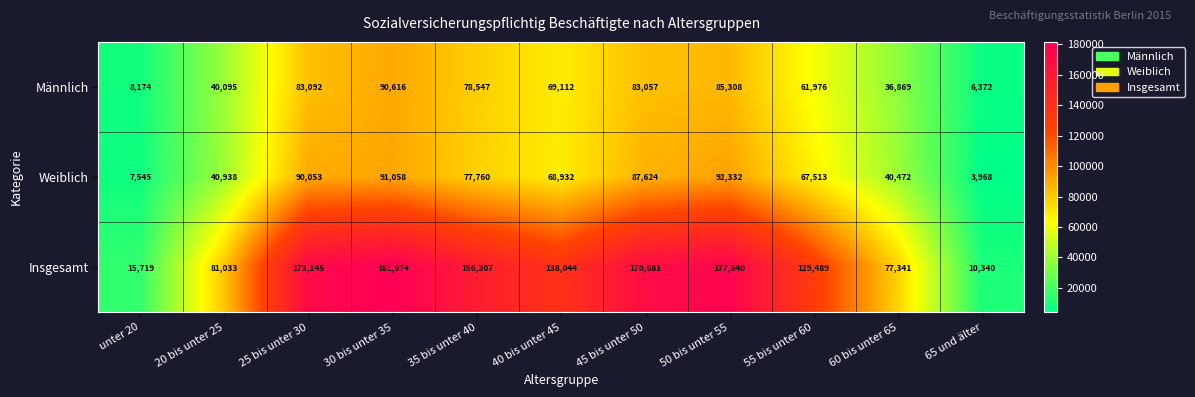

What is the difference between the highest and lowest values at 45 bis unter 50?

87624